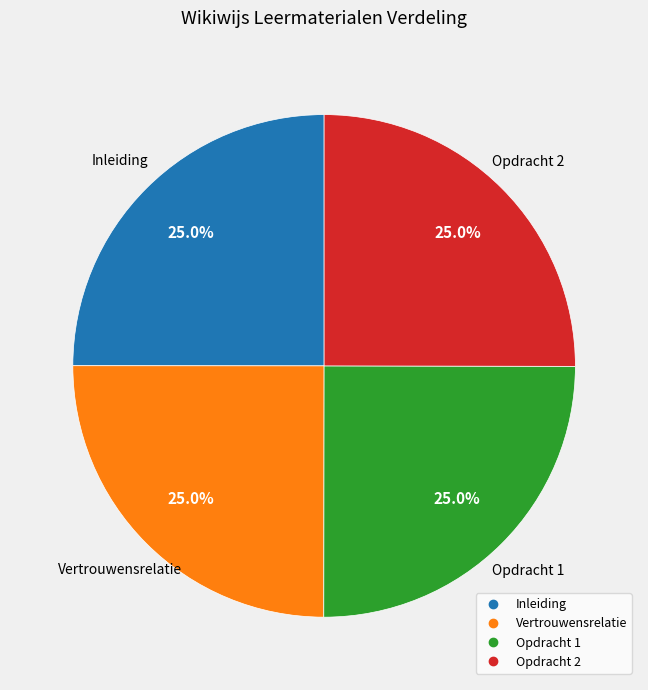

What portion of the pie excludes Inleiding?

75.0%